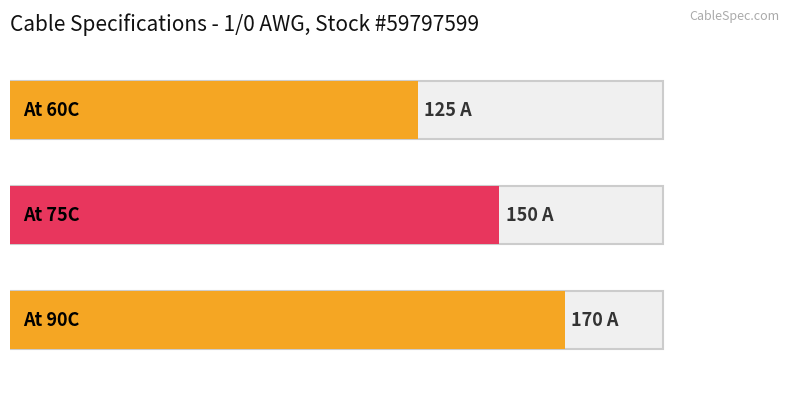

Count the values in the range 125 to 170.

3